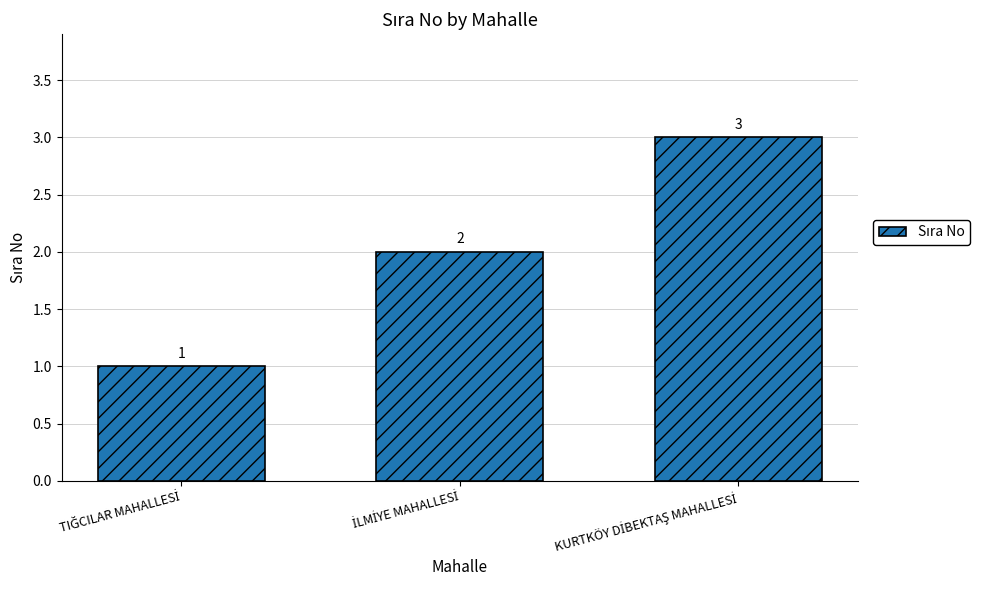

Count the values in the range 1 to 3.

3